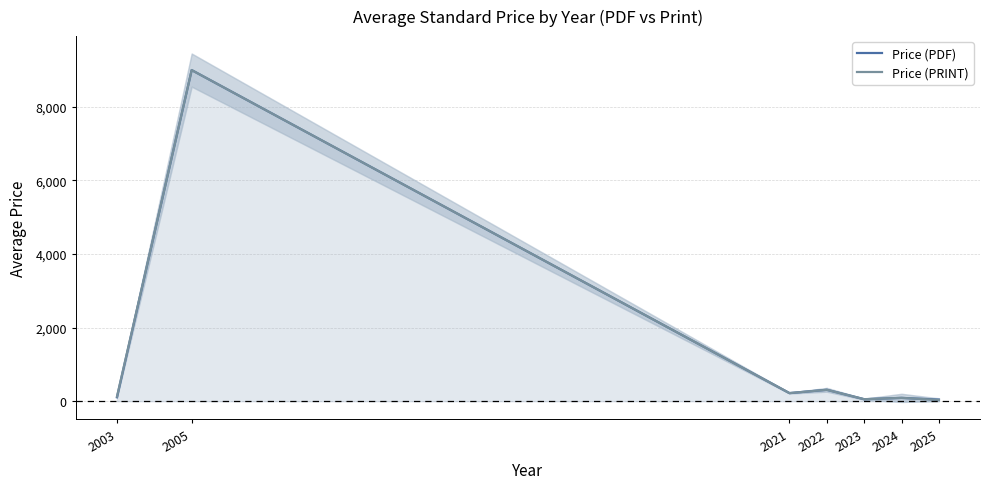

Is the value of Price (PDF) at 2024 greater than the value of Price (PRINT) at 2025?

Yes